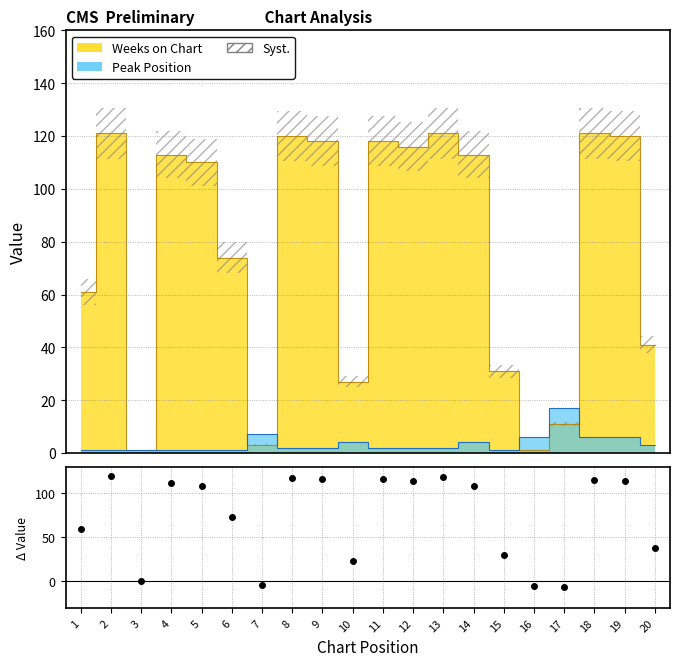

List the labels in order of Peak Position value, largest first.

17, 7, 16, 18, 19, 10, 14, 20, 8, 9, 11, 12, 13, 1, 2, 3, 4, 5, 6, 15